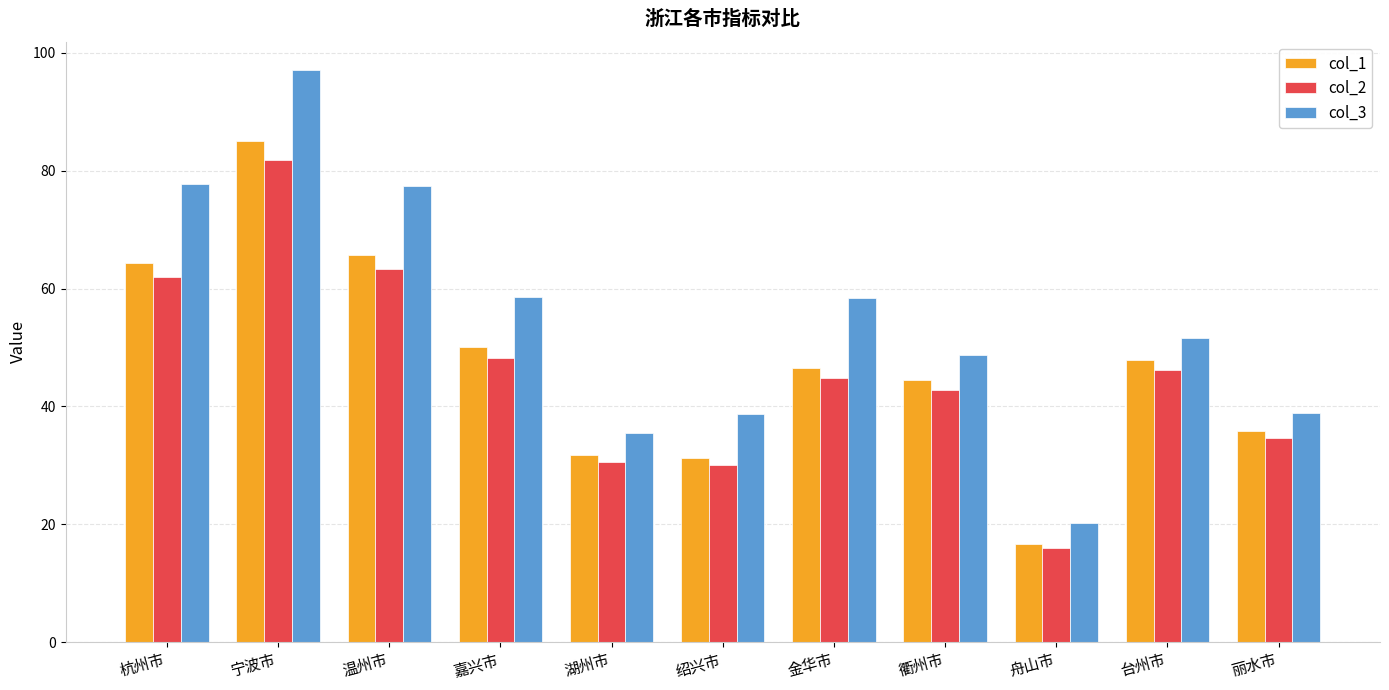

Is it true that col_2 equals 8.8 at 湖州市?

False